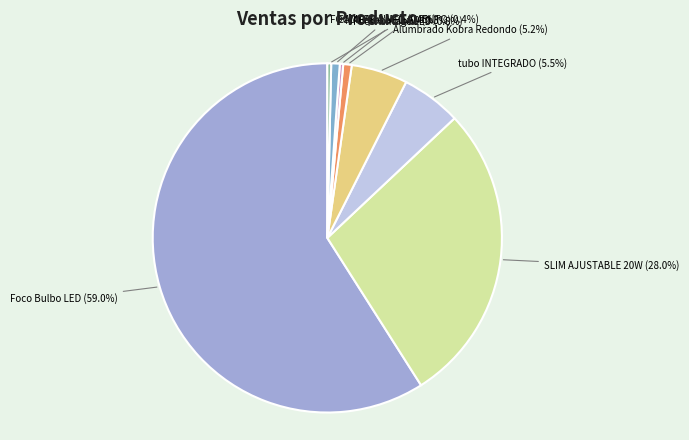

What percentage do CAMPANA UFO and Foco Bulbo LED together represent?

59.8%